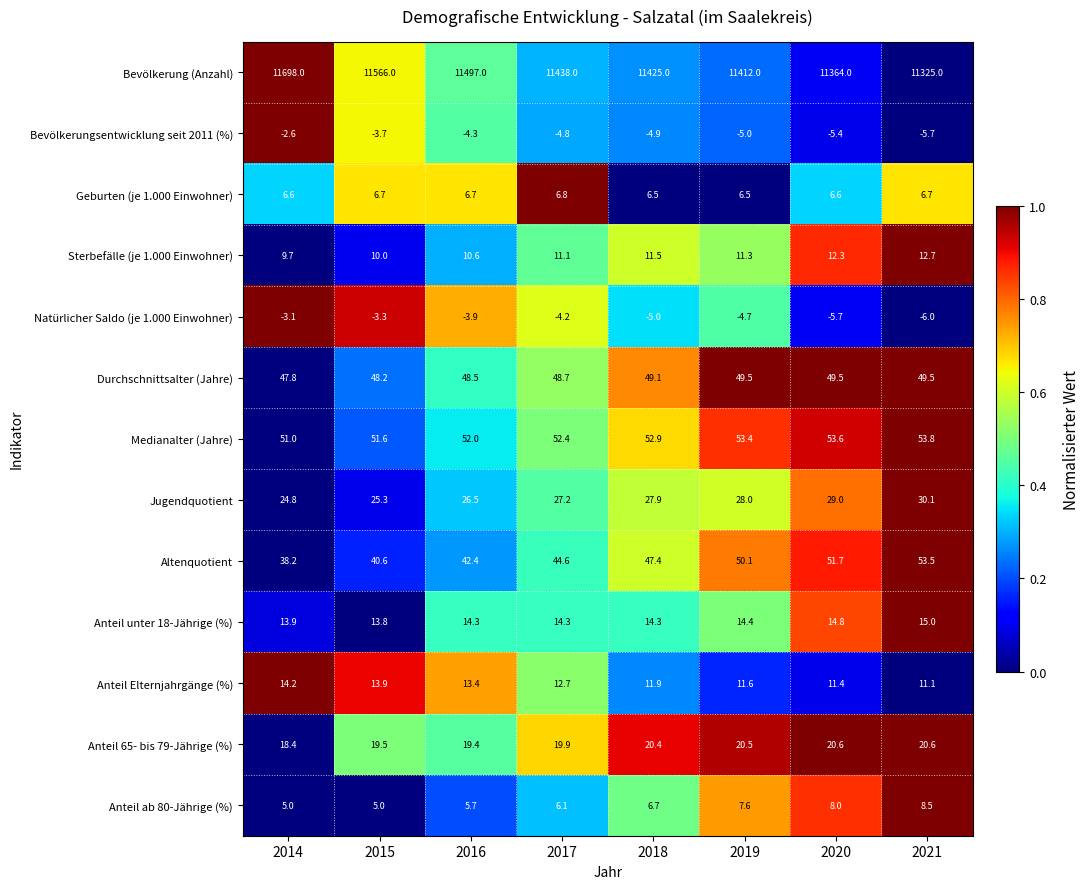

Between 2019 and 2020, which series saw the biggest shift?

Bevölkerung (Anzahl)